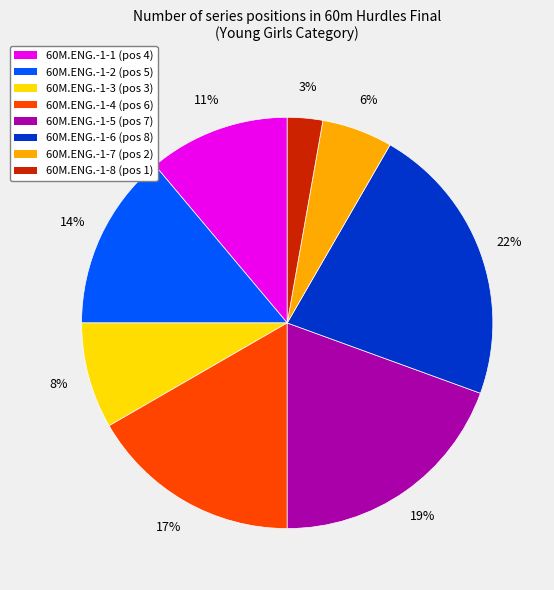

Approximately how many times larger is the value at 60M.ENG.-1-2 compared to 60M.ENG.-1-4?

0.8